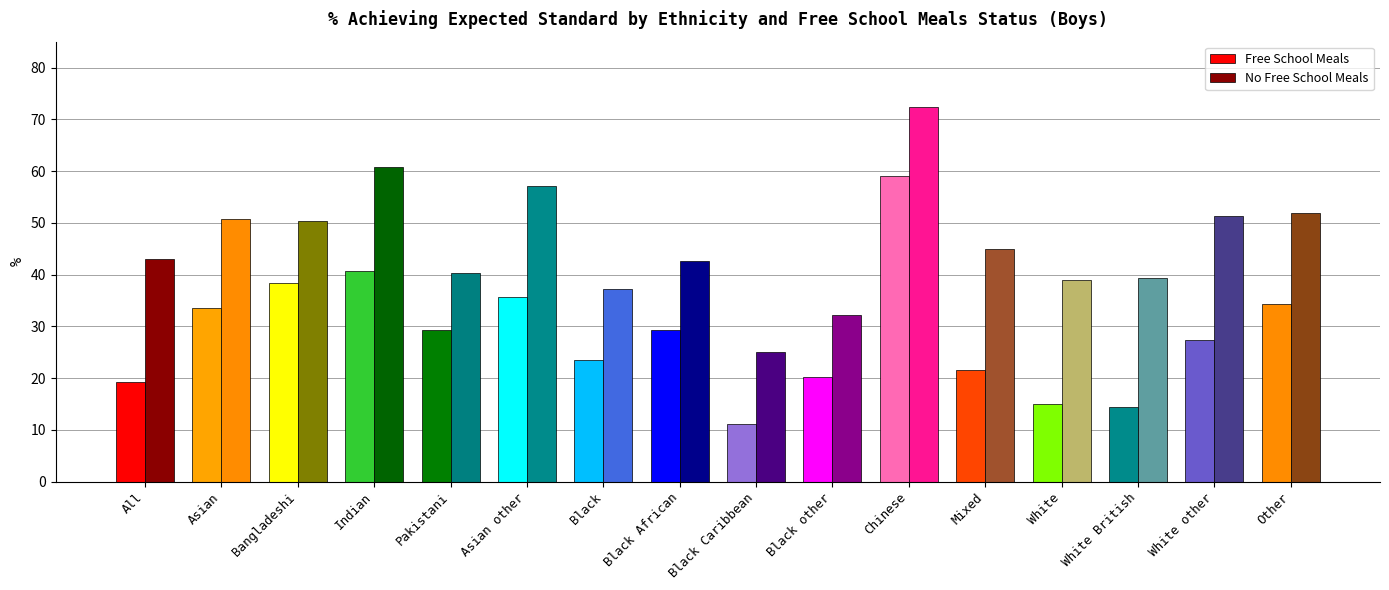

At Pakistani, list the series in order from largest to smallest.

No Free School Meals, Free School Meals